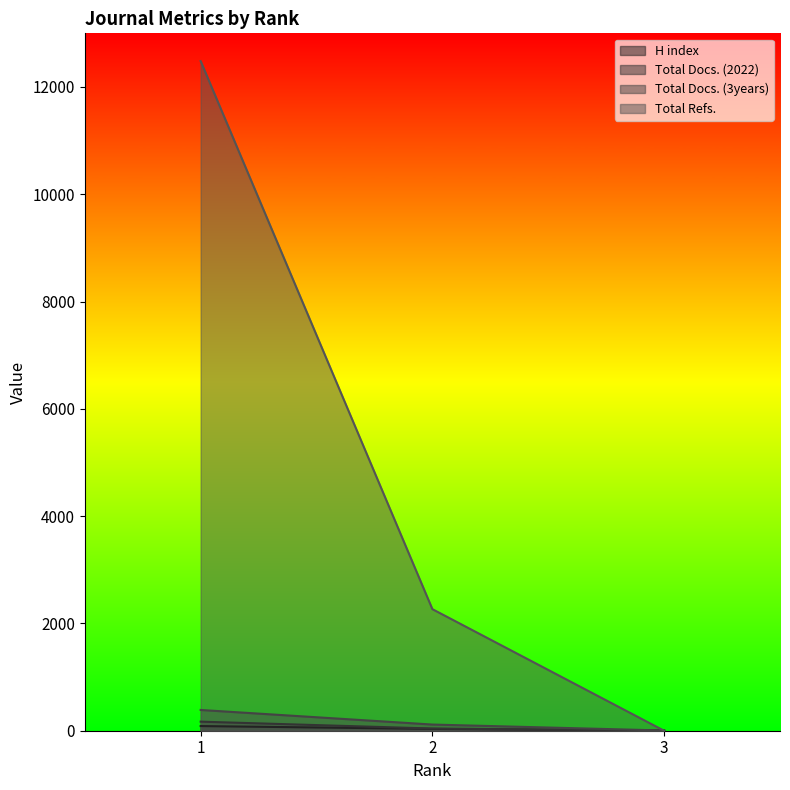

How many series are shown in this chart?

4